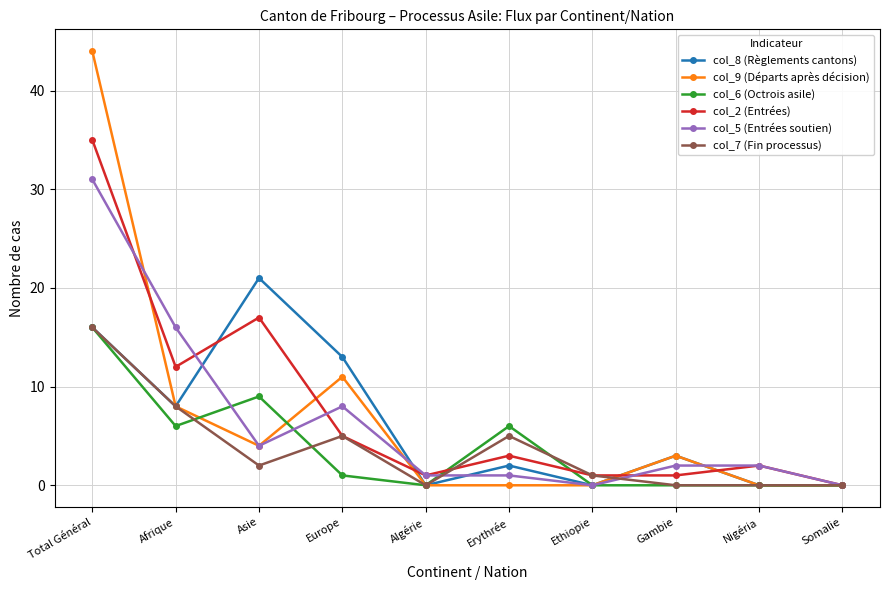

What is the label of the 1st point from the left?

Total Général